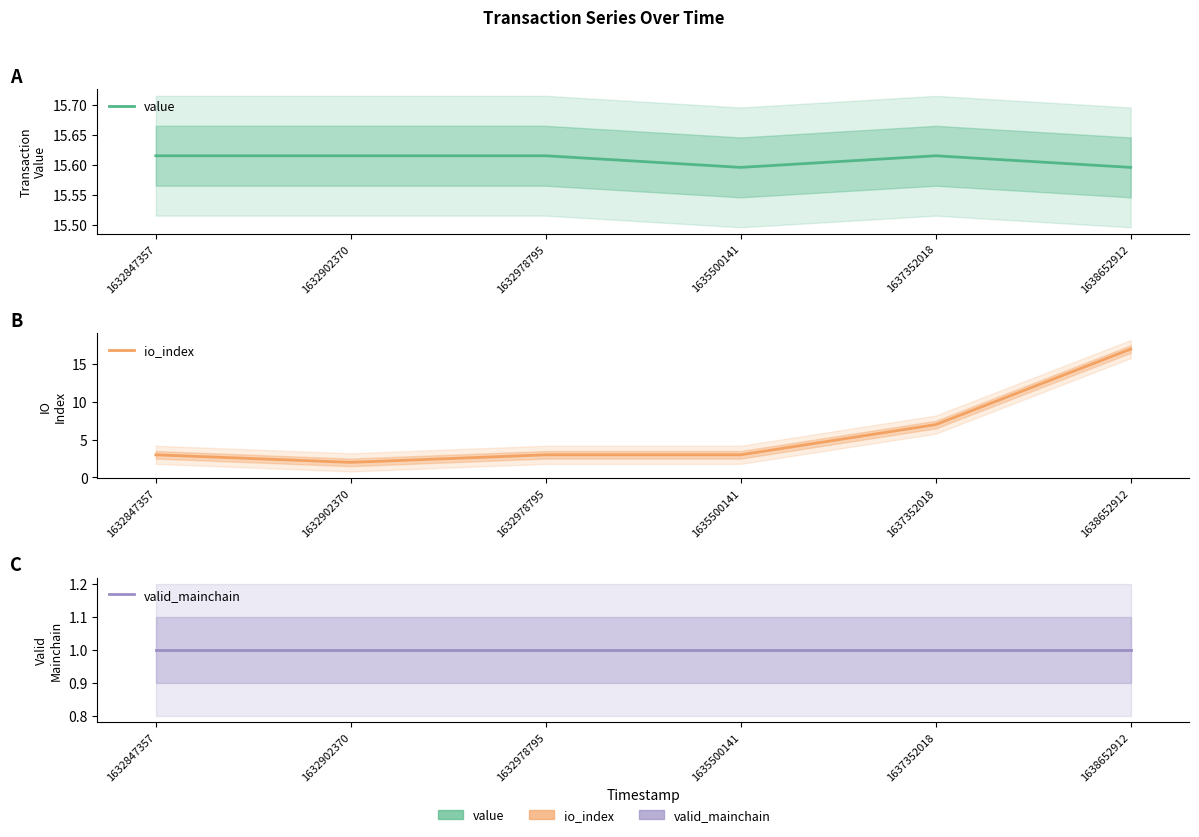

The value of io_index at 1632978795 is 3.0. True or false?

True